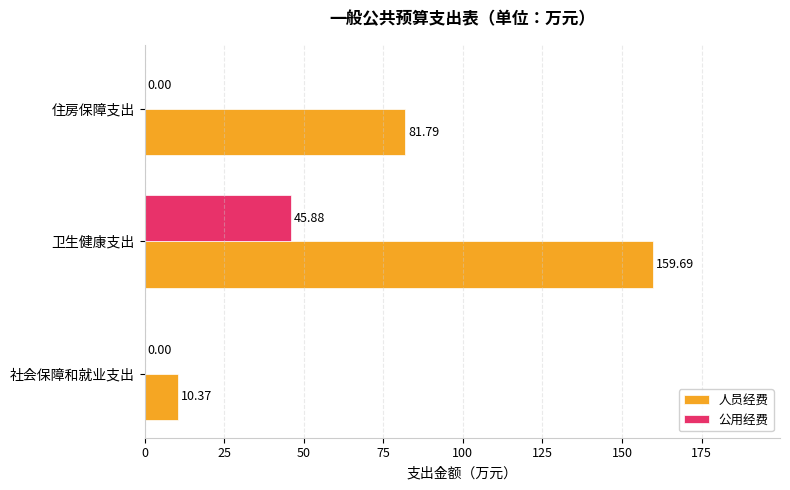

At which label is 人员经费 closest to 85?

住房保障支出